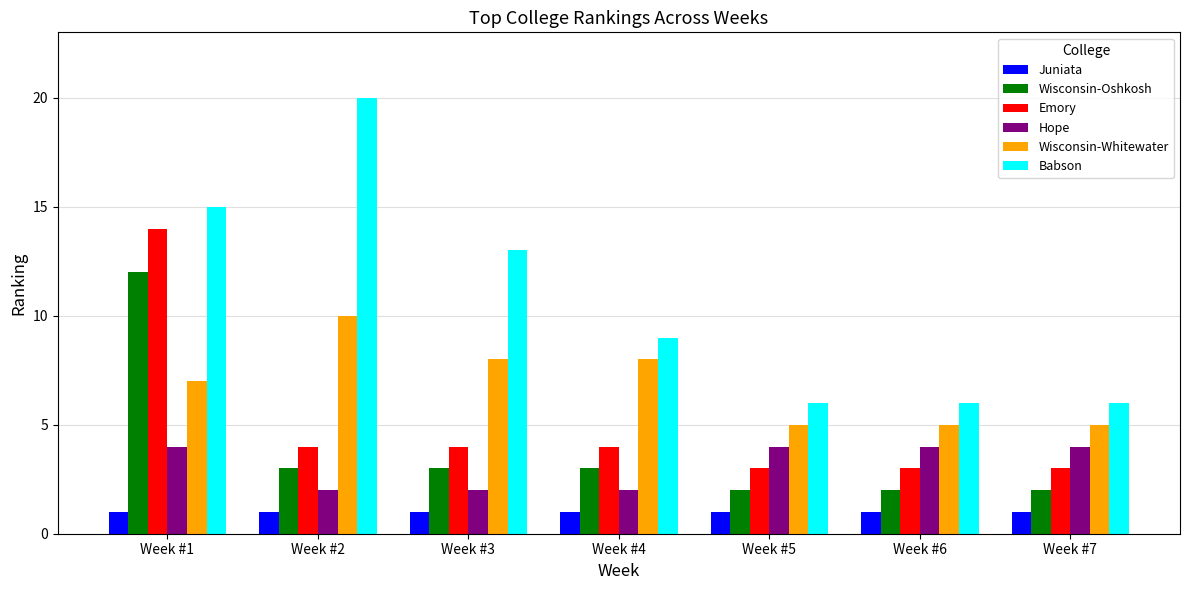

Reading left to right, list all the values displayed in this chart.

Juniata: Week #1=1	Week #2=1	Week #3=1	Week #4=1	Week #5=1	Week #6=1	Week #7=1
Wisconsin-Oshkosh: Week #1=12	Week #2=3	Week #3=3	Week #4=3	Week #5=2	Week #6=2	Week #7=2
Emory: Week #1=14	Week #2=4	Week #3=4	Week #4=4	Week #5=3	Week #6=3	Week #7=3
Hope: Week #1=4	Week #2=2	Week #3=2	Week #4=2	Week #5=4	Week #6=4	Week #7=4
Wisconsin-Whitewater: Week #1=7	Week #2=10	Week #3=8	Week #4=8	Week #5=5	Week #6=5	Week #7=5
Babson: Week #1=15	Week #2=20	Week #3=13	Week #4=9	Week #5=6	Week #6=6	Week #7=6